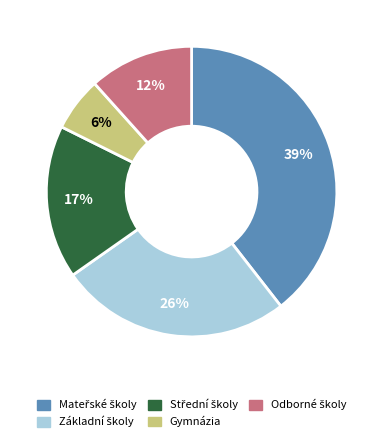

Does any single category account for the majority?

No